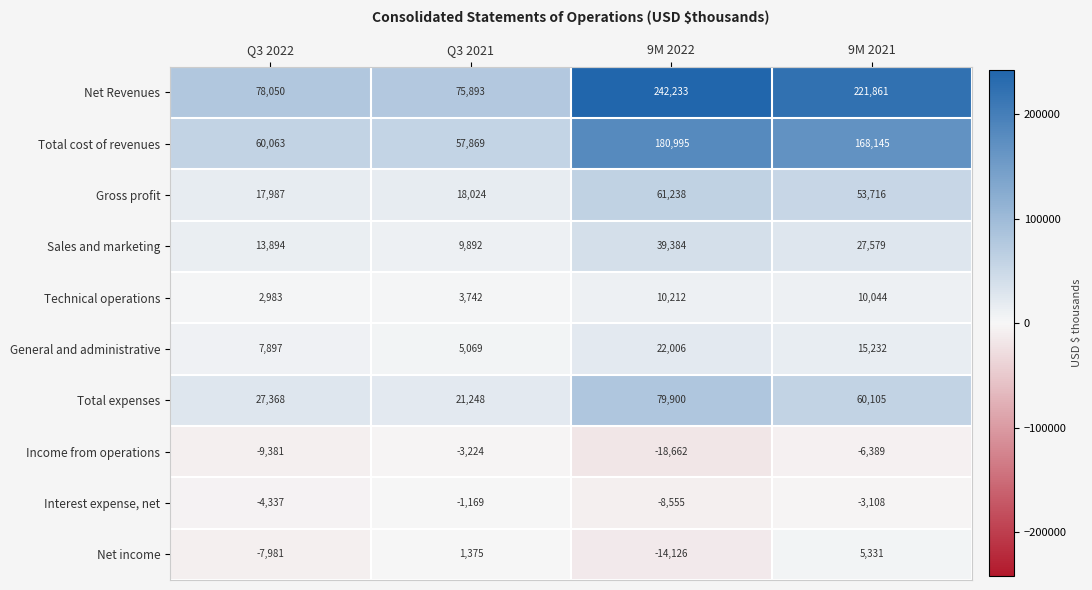

What is the approximate value of Total cost of revenues at 9M 2022, to the nearest 10?

181000